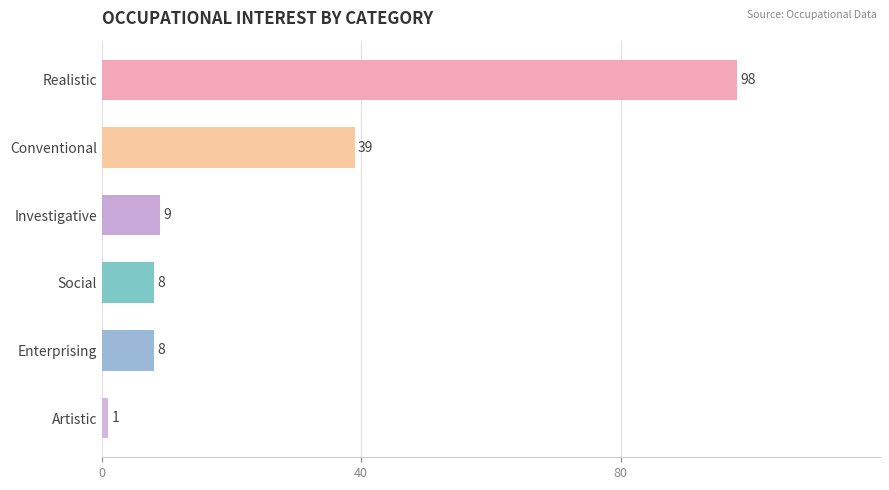

How many values are below 9?

3